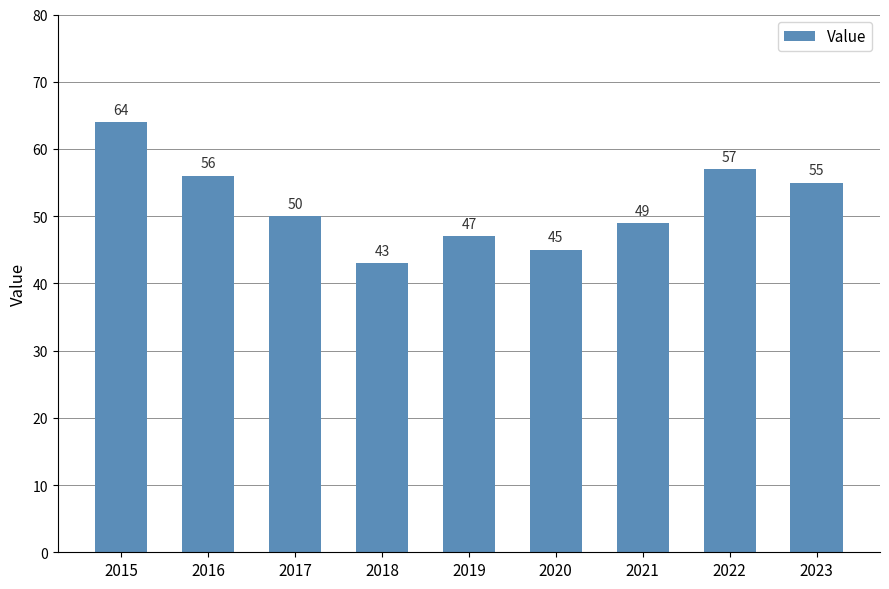

Rank the categories by value from highest to lowest.

2015, 2022, 2016, 2023, 2017, 2021, 2019, 2020, 2018